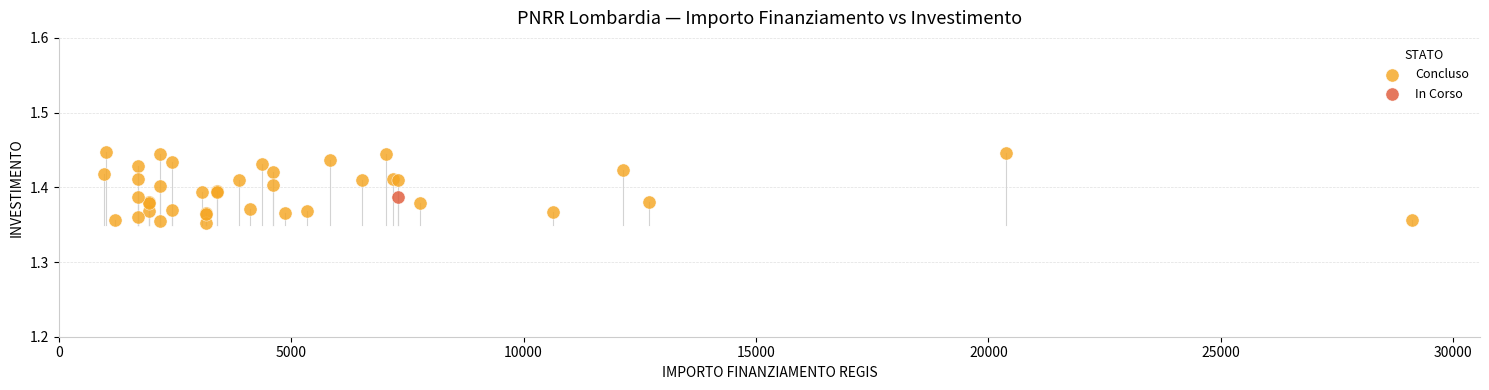

What are all the series names shown in the legend?

Concluso, In Corso